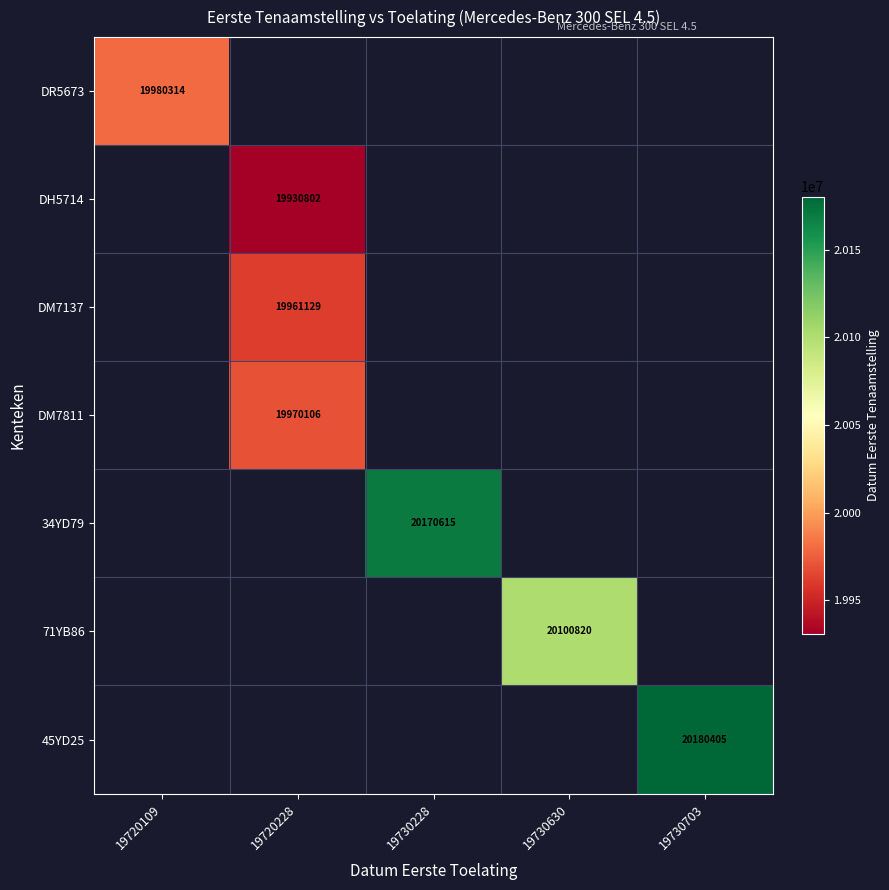

True or false: DR5673 has a value of 31418341 at 19720109.

False